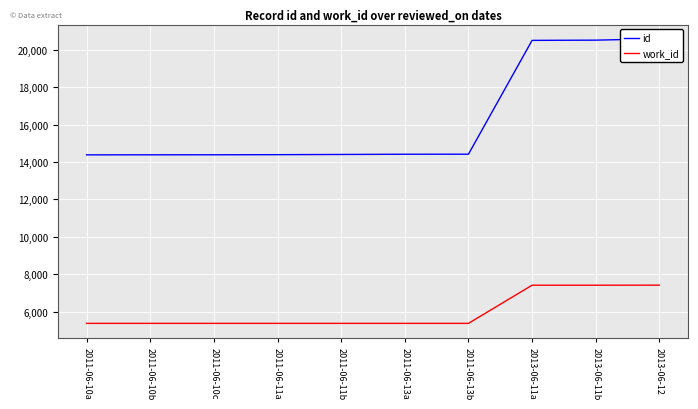

At which category is the sum across all series the highest?

2013-06-12